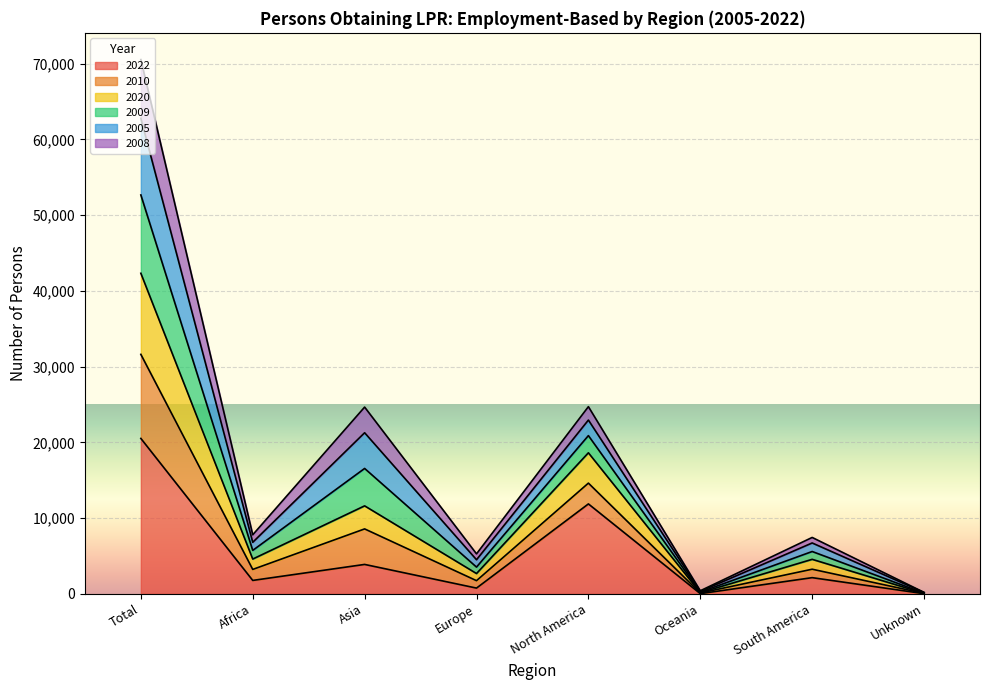

True or false: 2022 has a value of 8 at Oceania.

False